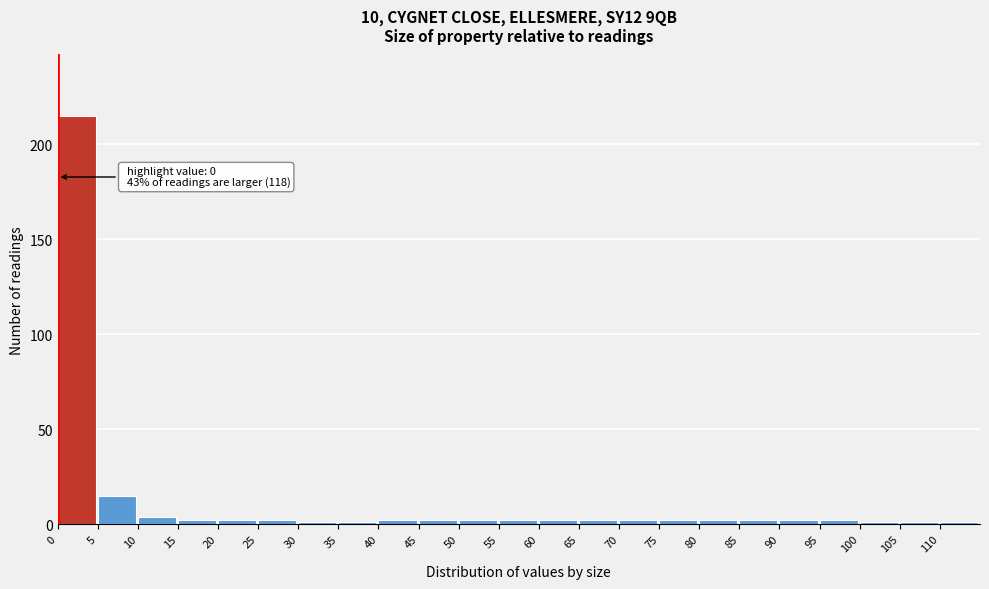

Over which range of the x-axis is the bar tallest?

0 to 5